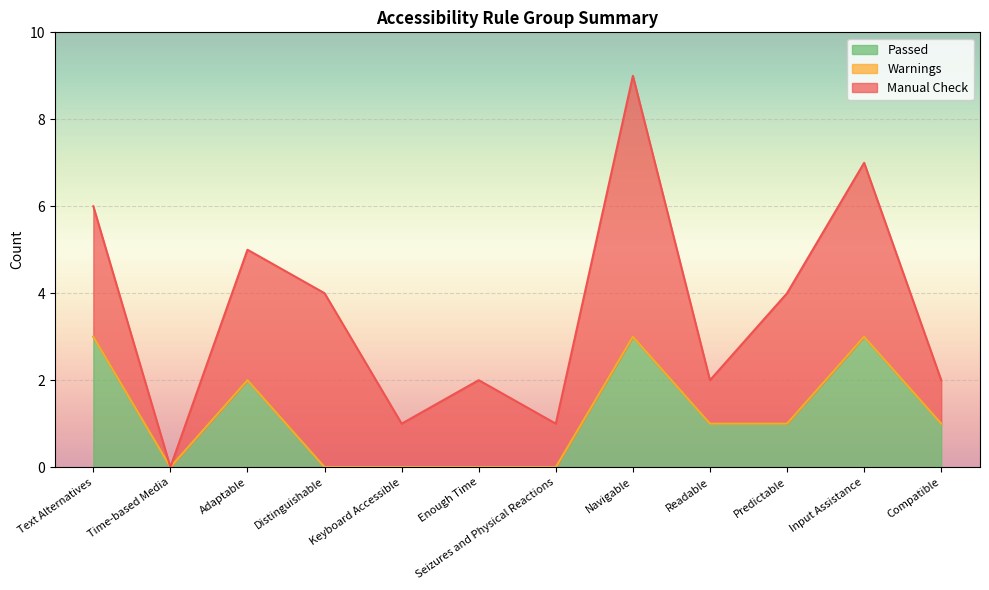

Between Enough Time and Input Assistance, which series saw the biggest shift?

Passed